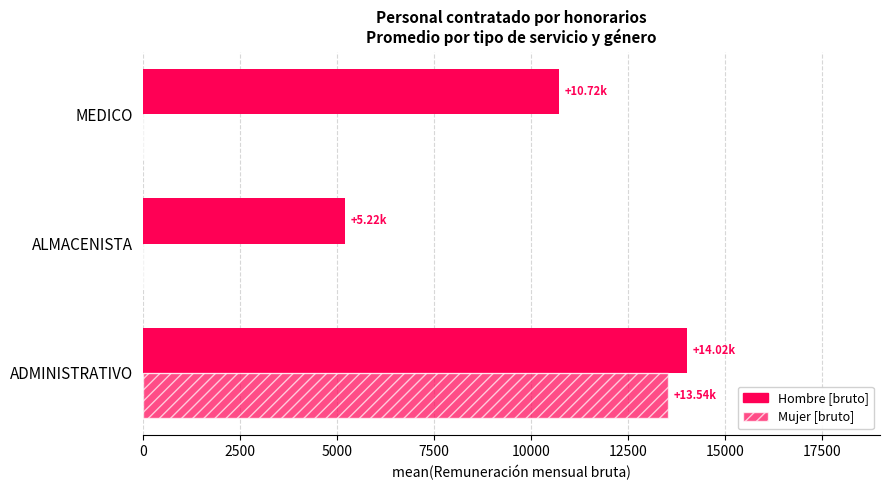

What is the difference between the maximum and minimum values in the Mujer [bruto] series?

13542.2